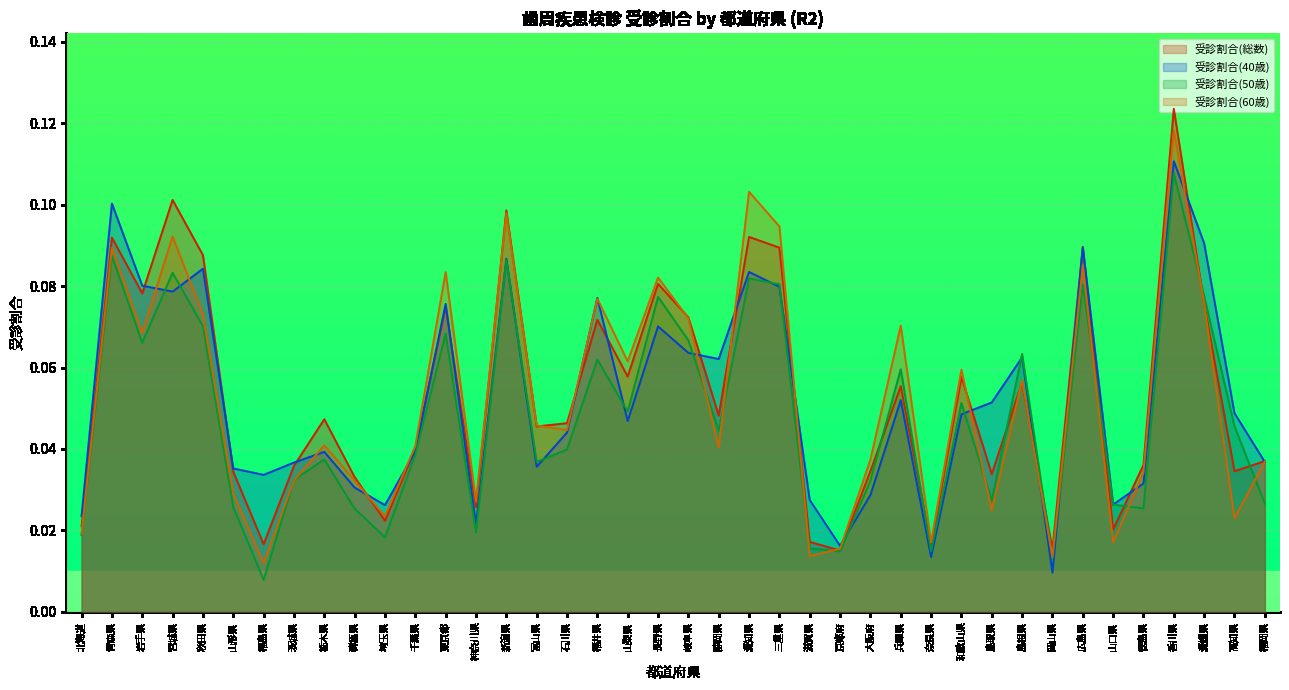

What is the total value across all series at 石川県?

0.2